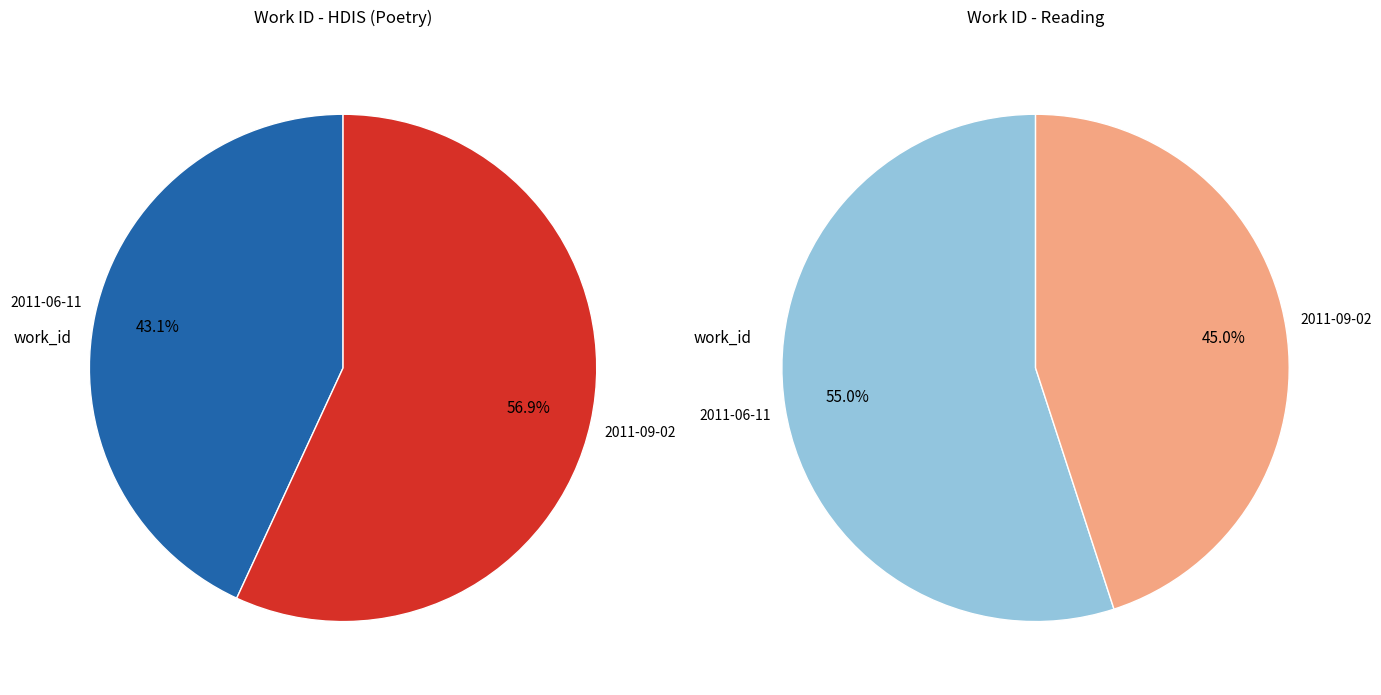

Is it true that 2011-09-02 is 71% of the pie?

False